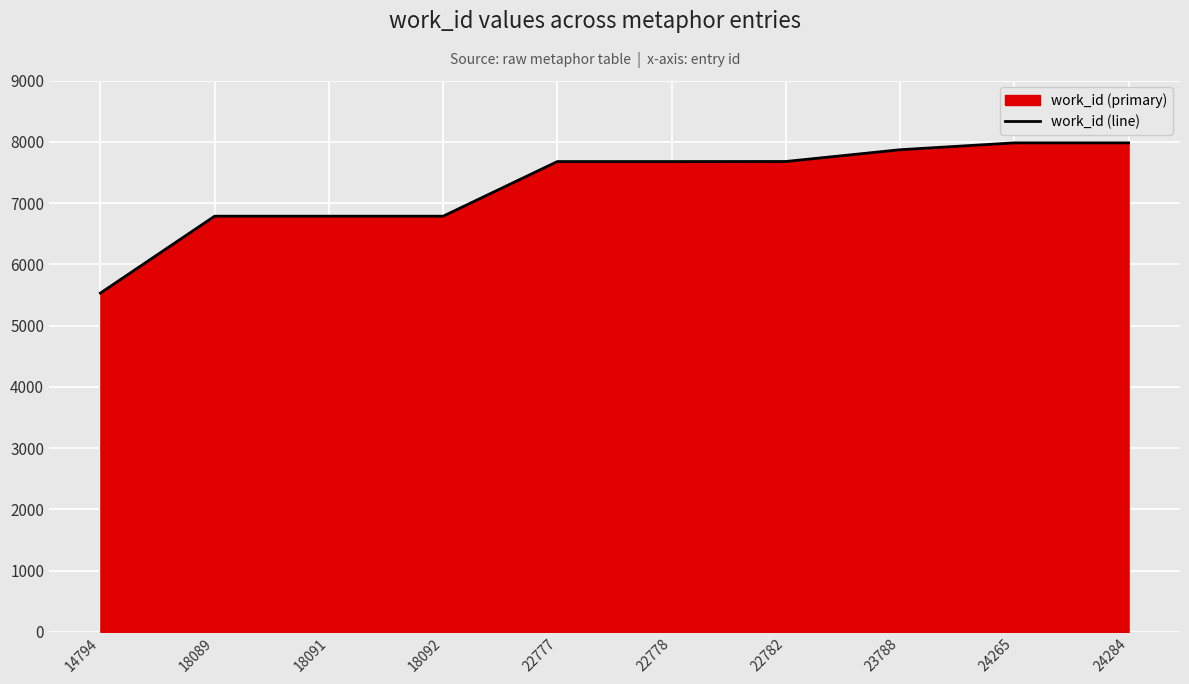

Between 22777 and 18091, which is larger?

22777